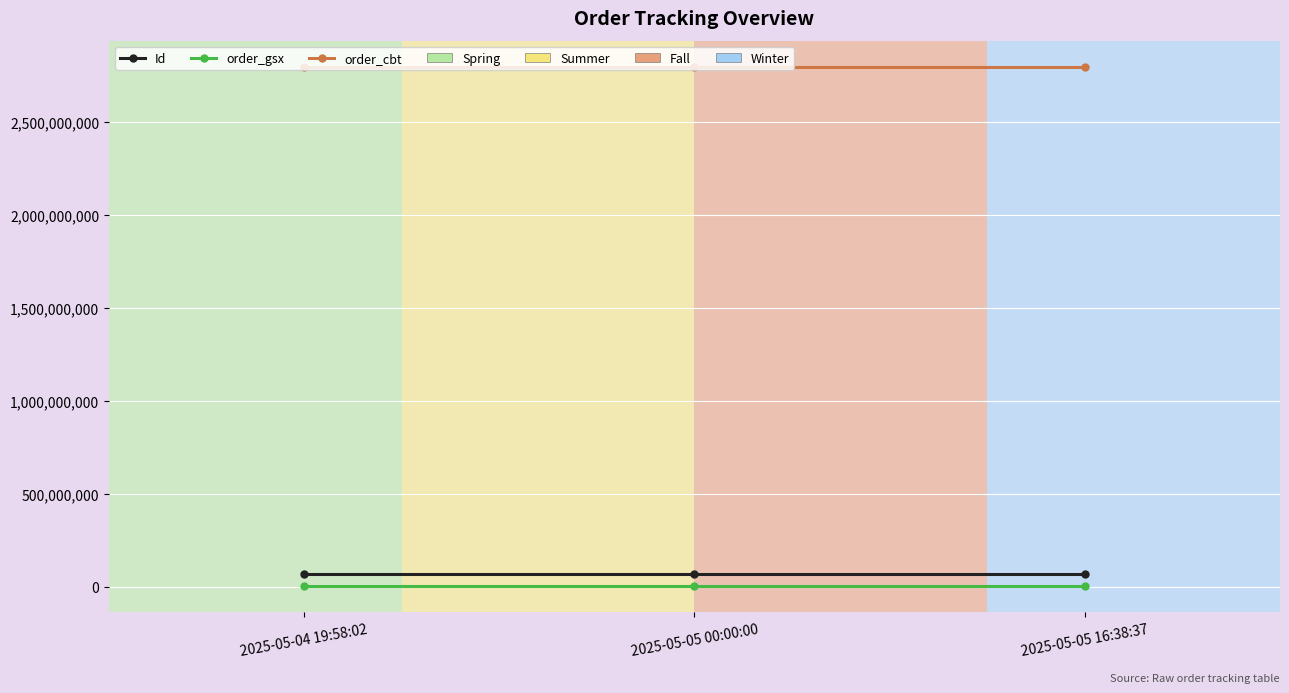

What is the label of the 1st point from the left?

2025-05-04 19:58:02